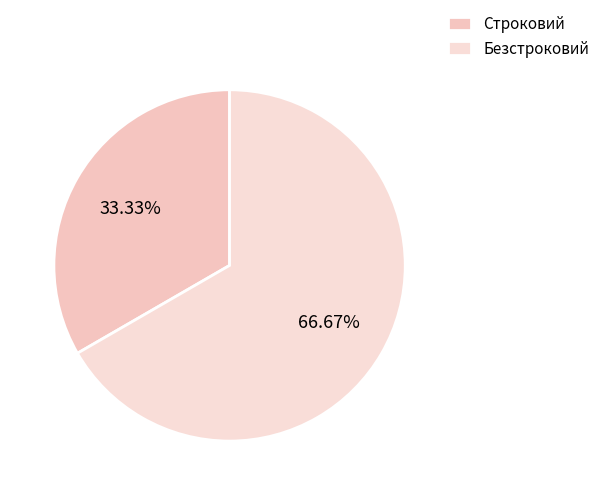

To the nearest percent, what is the combined percentage of Строковий and Безстроковий?

100%